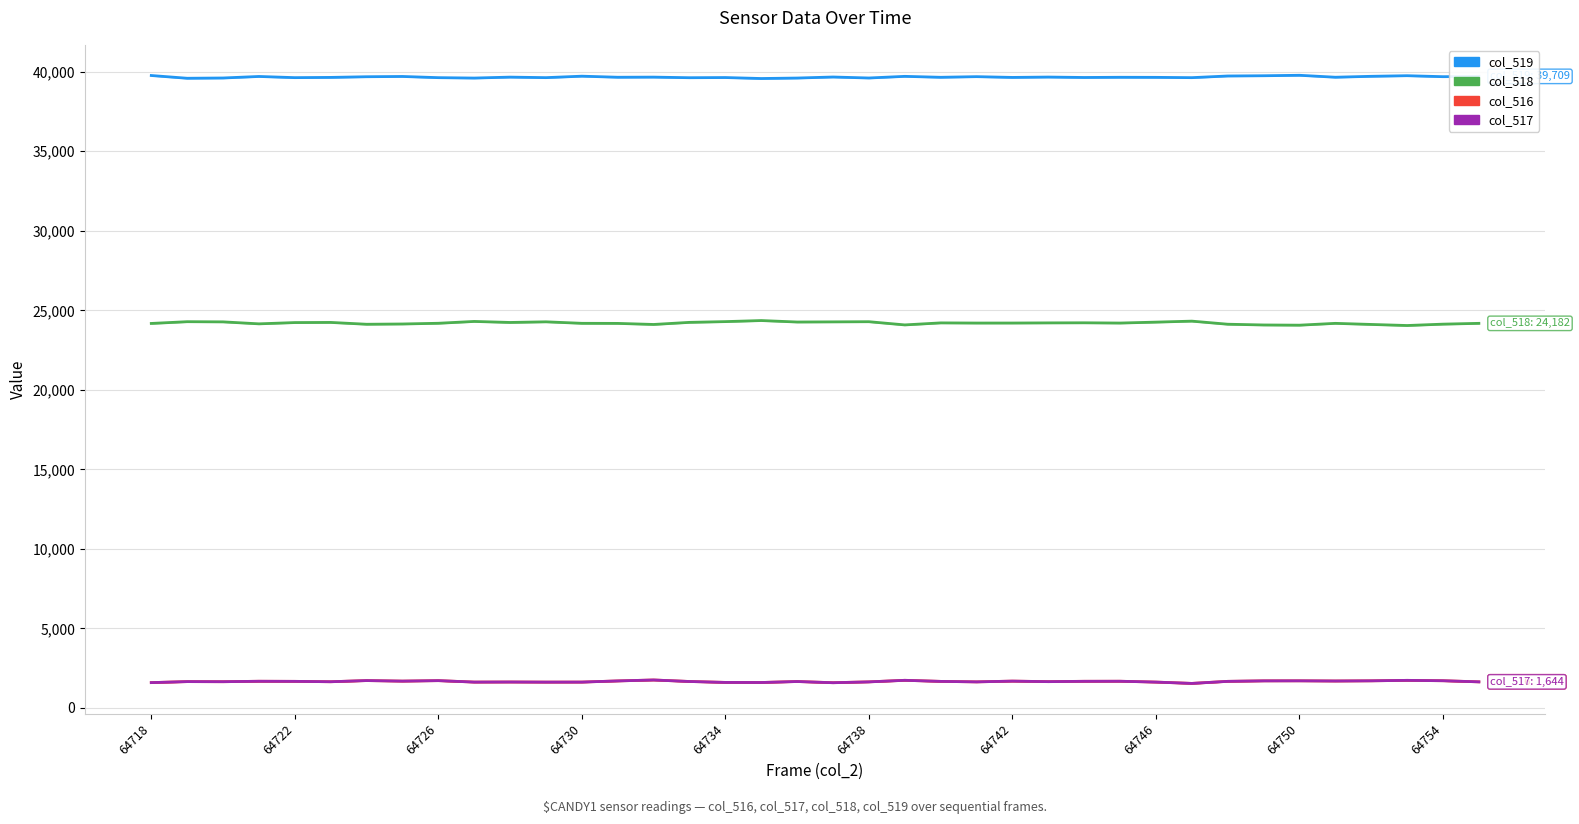

Is it true that col_518 equals 24125 at 64742?

True